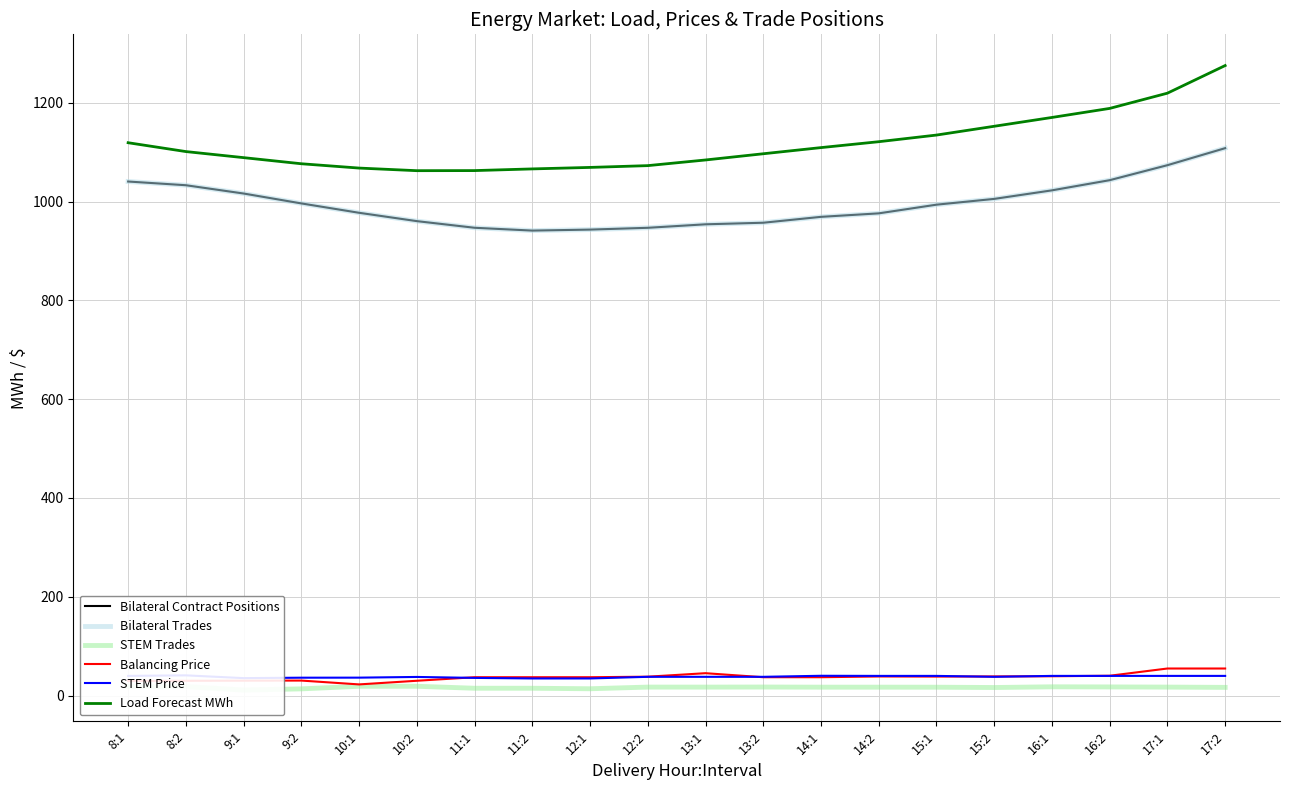

What is the label of the 8th point from the left?

11:2